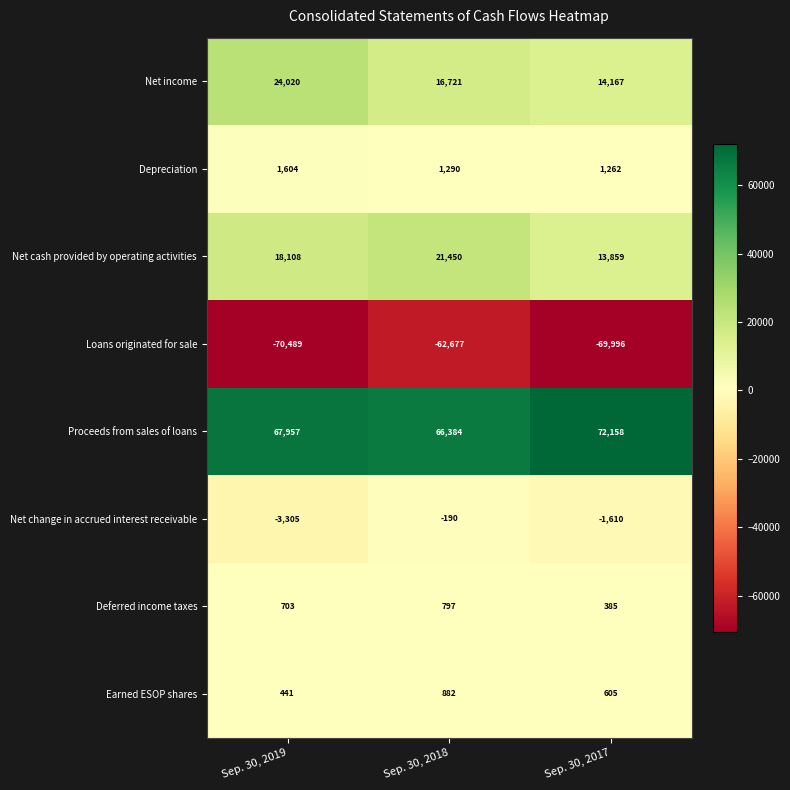

What is the maximum value shown in the chart?

72158